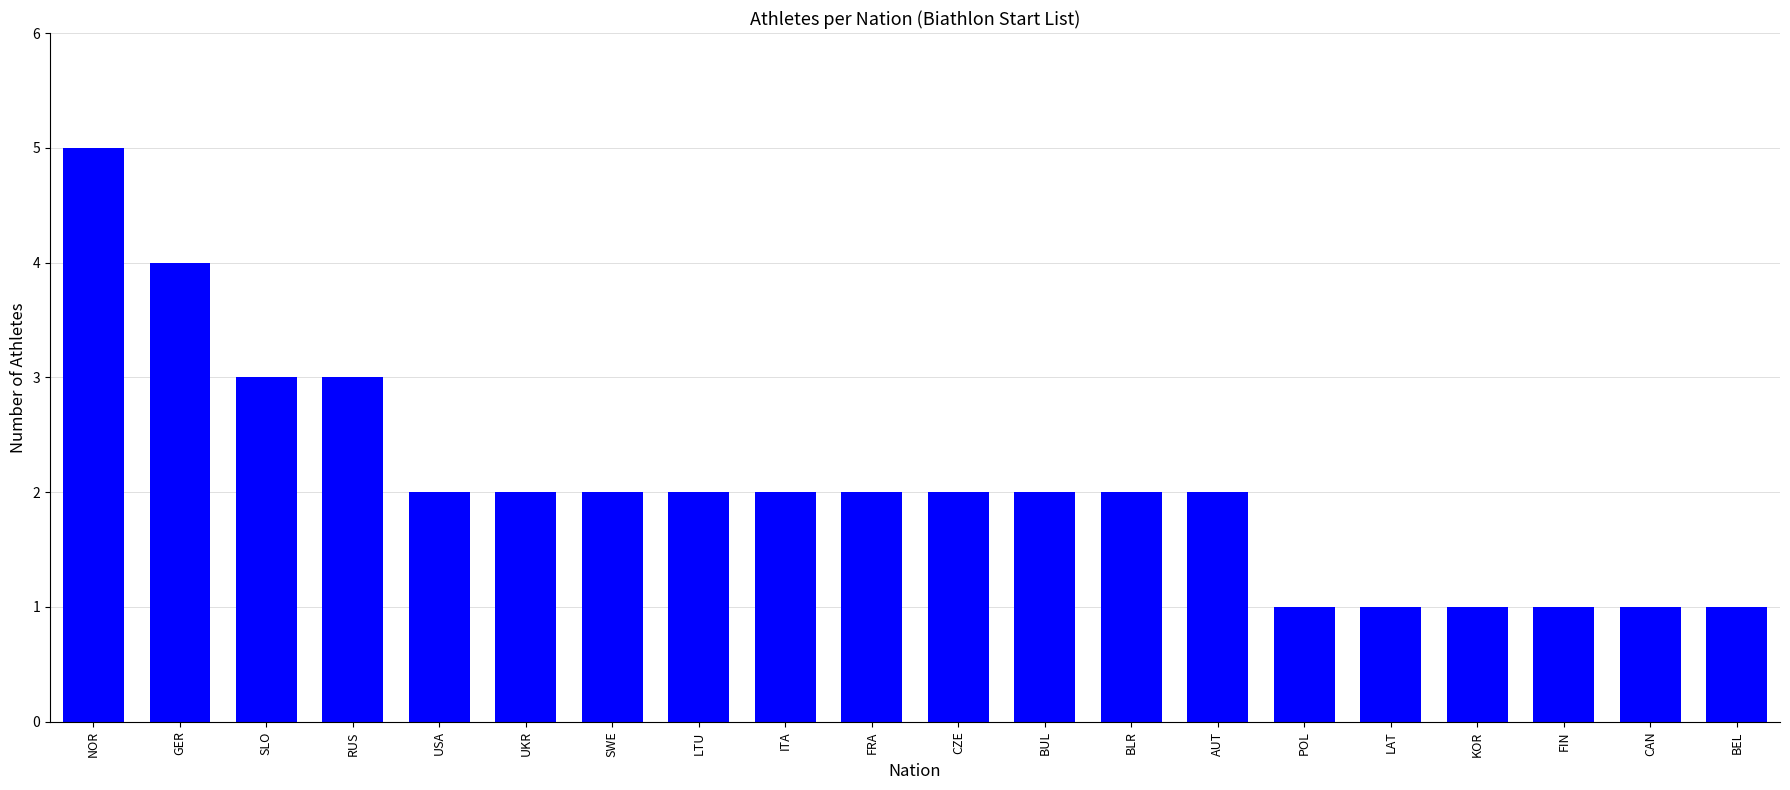

Approximately how many times larger is the value at SWE compared to CAN?

2.0